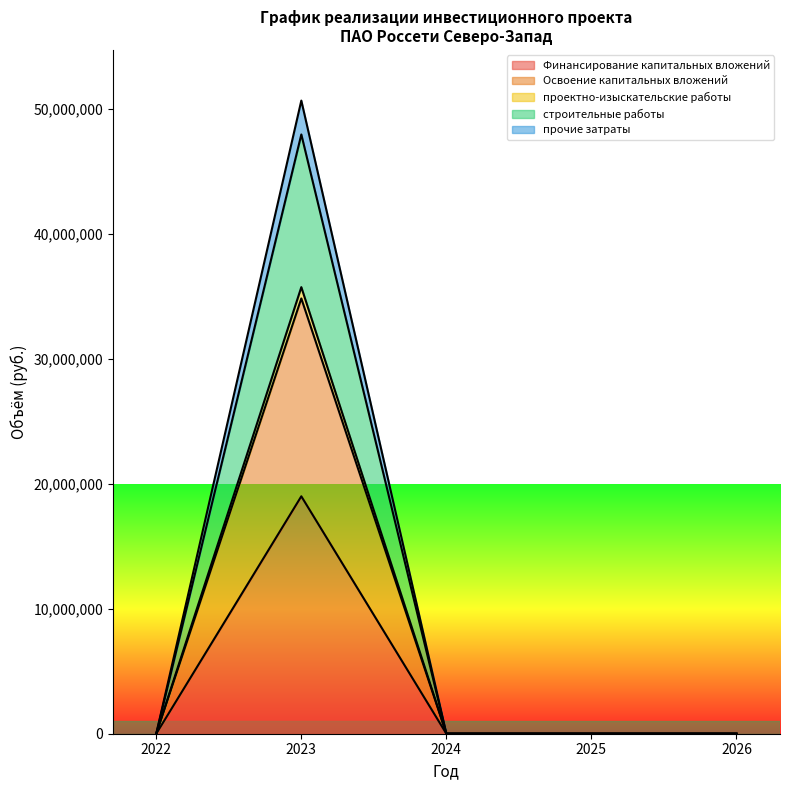

Rank the series at 2024 from highest to lowest value.

Финансирование капитальных вложений, Освоение капитальных вложений, проектно-изыскательские работы, строительные работы, прочие затраты